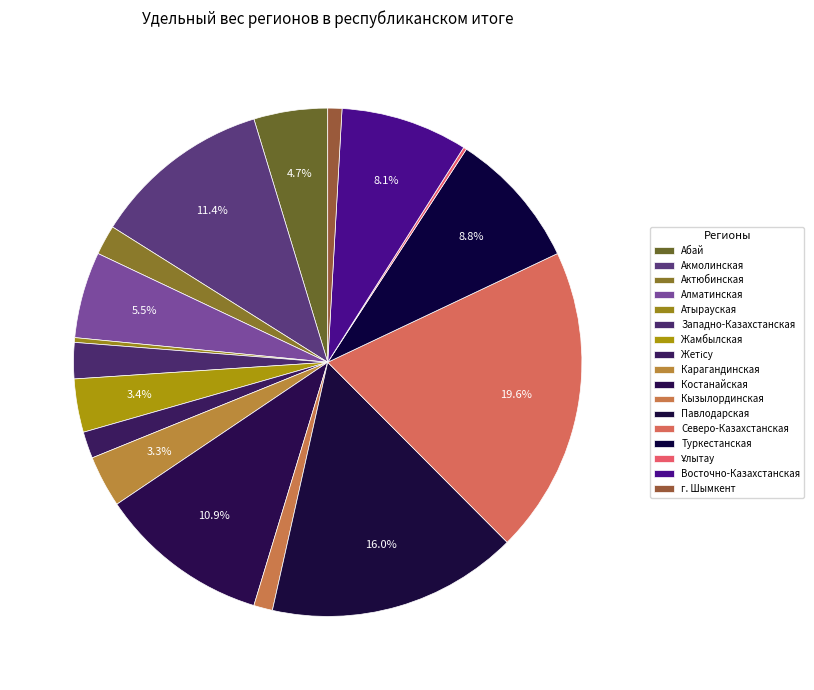

Count the number of slices in the pie.

17